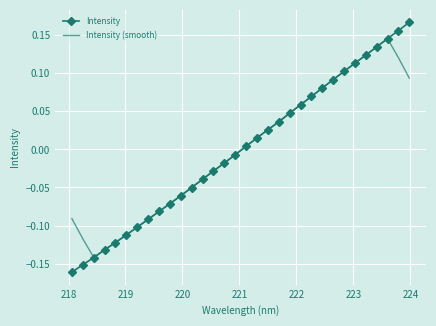

Which series has the largest range (max minus min)?

Intensity